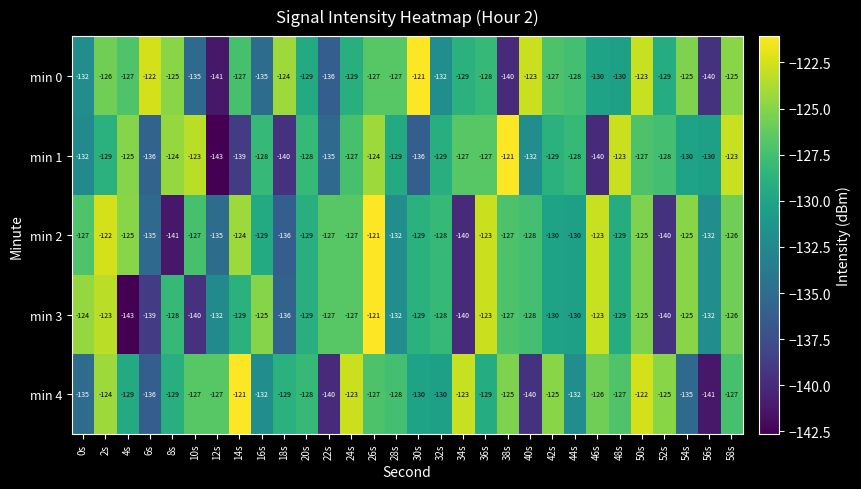

What is the spread (max minus min) of values at 10s?

17